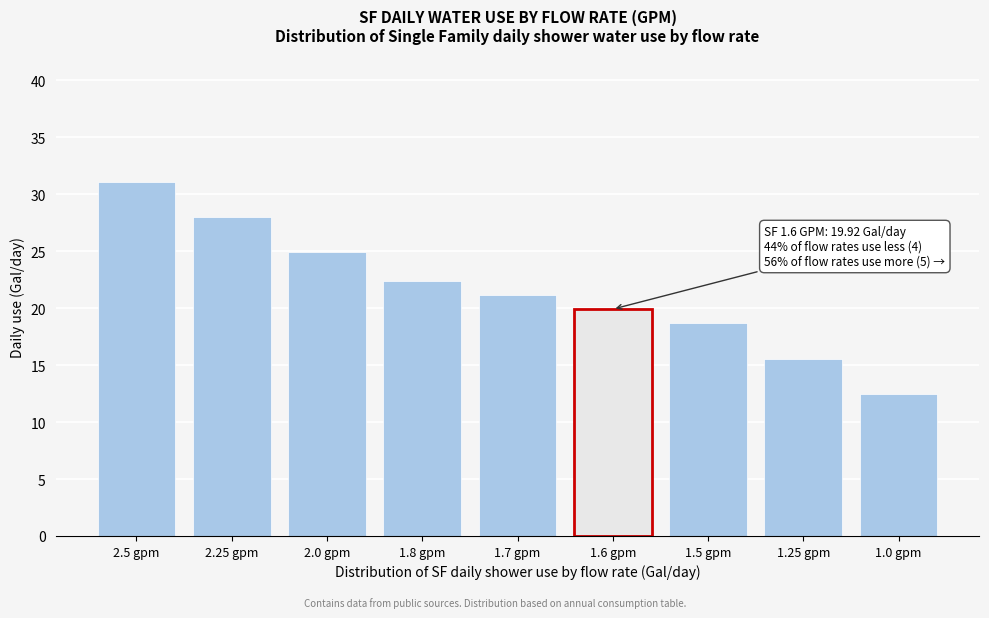

Reading left to right, list all the values displayed in this chart.

31.1	28.0	24.9	22.4	21.2	19.9	18.7	15.6	12.4